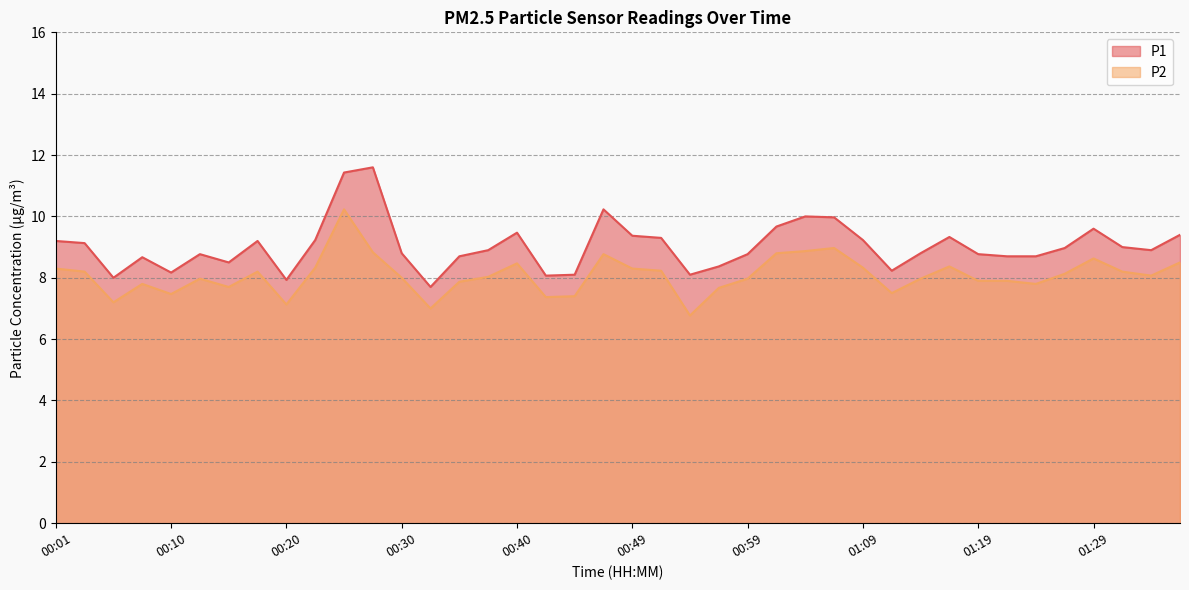

Does the chart have visible grid lines?

Yes